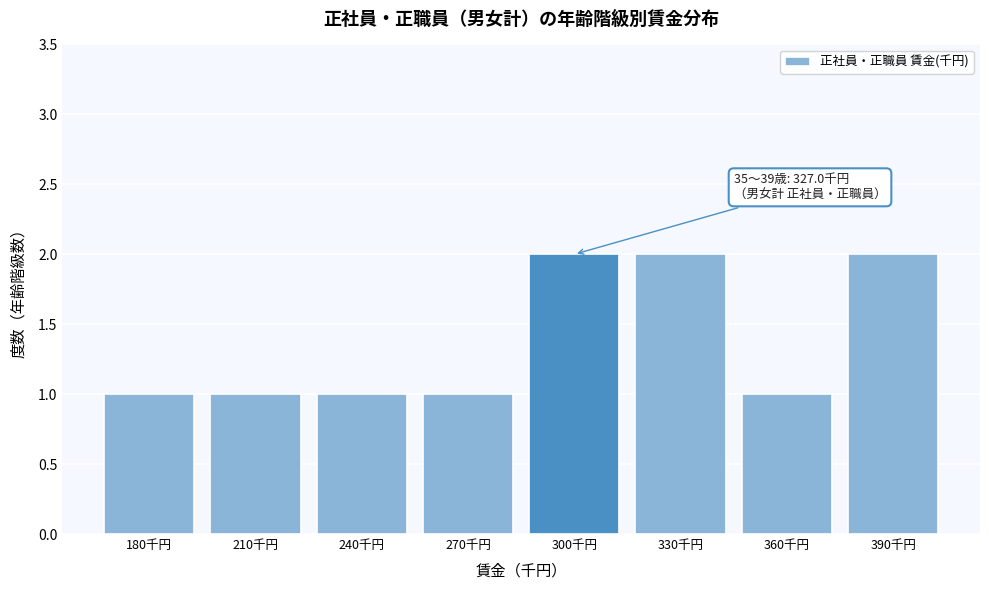

Reading right to left, extract all data points from this chart.

390千円=2	360千円=1	330千円=2	300千円=2	270千円=1	240千円=1	210千円=1	180千円=1